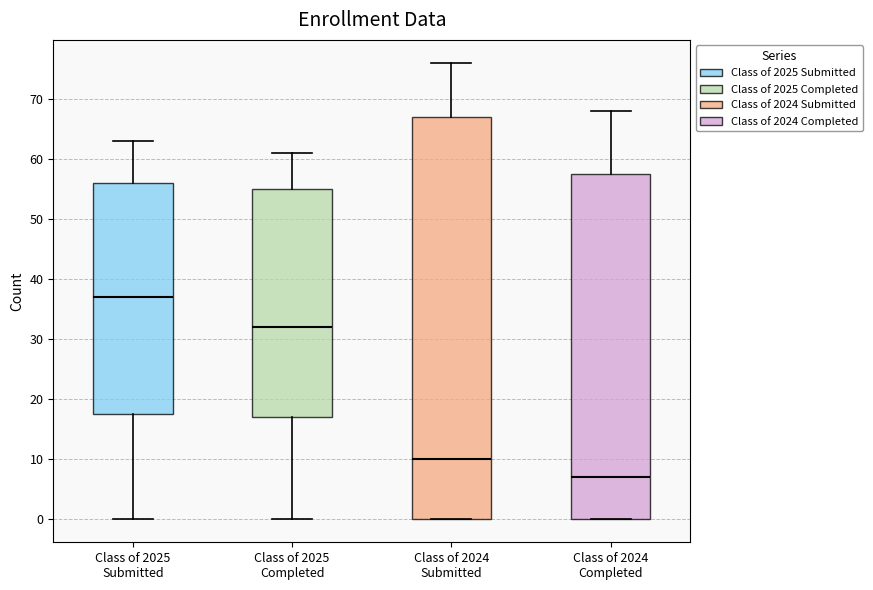

Which box's median line is the highest?

Class of 2025 Submitted